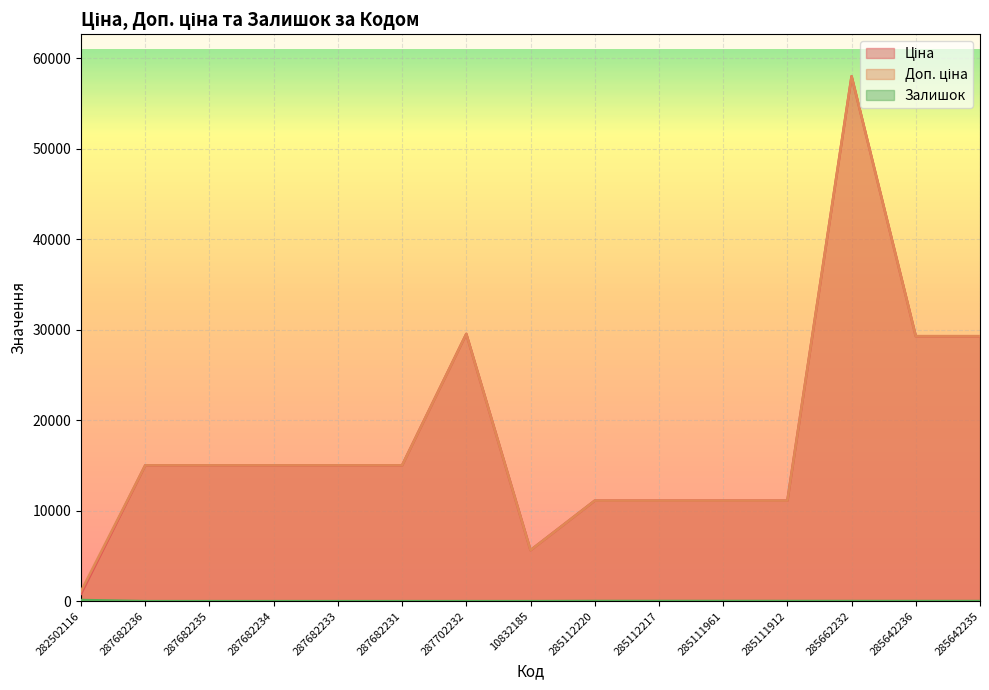

What is the difference between the Ціна values at 285662232 and 287682235?

43017.8